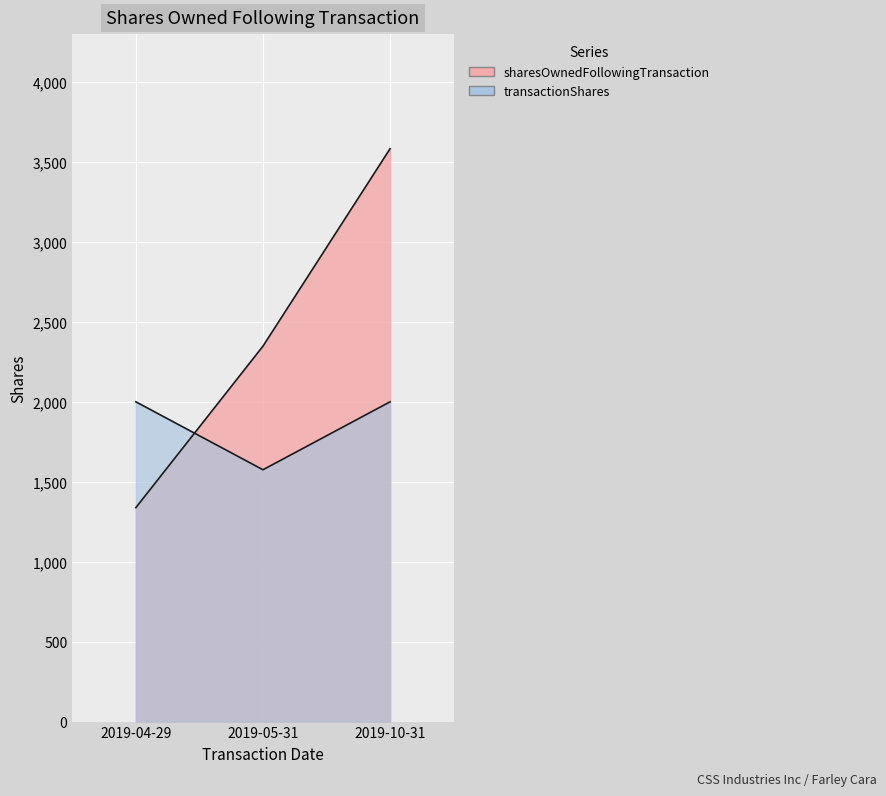

What is the difference between the maximum and minimum values in the transactionShares series?

425